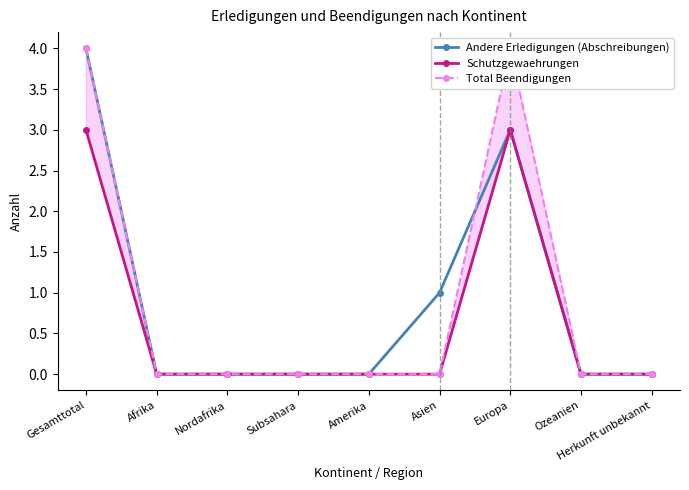

How many Andere Erledigungen (Abschreibungen) values are between 0 and 1?

7